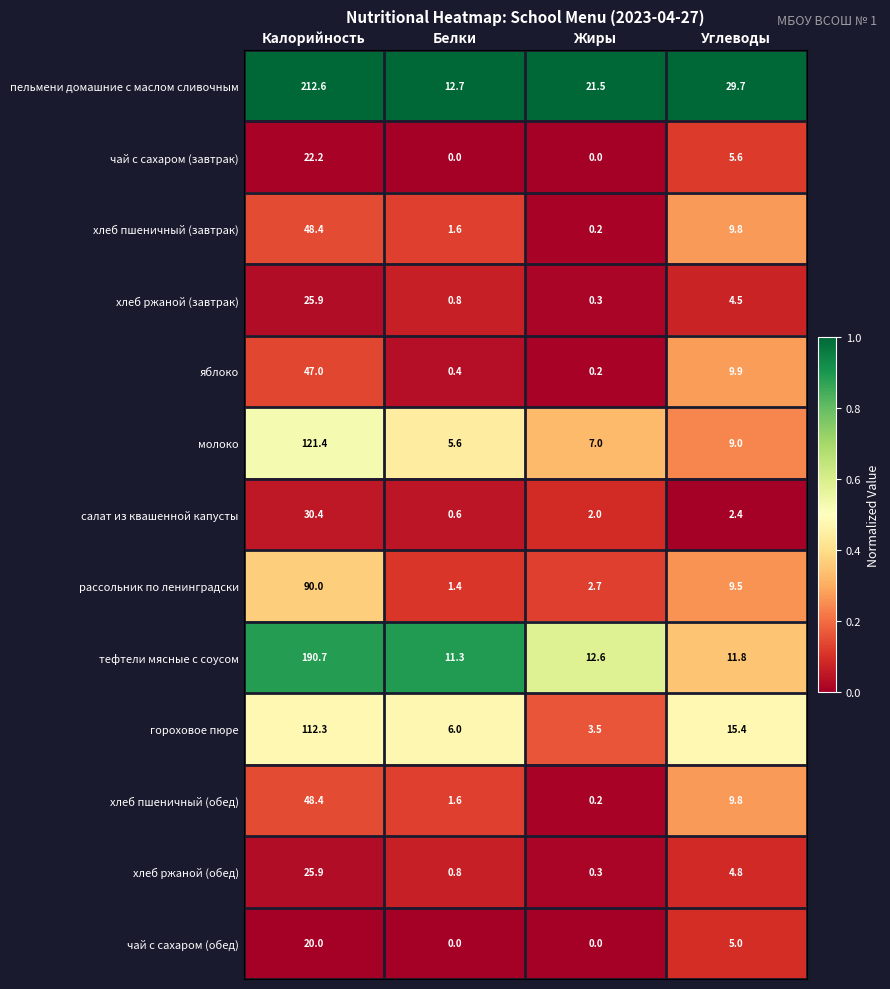

How many data points in хлеб пшеничный (обед) are less than 9?

2